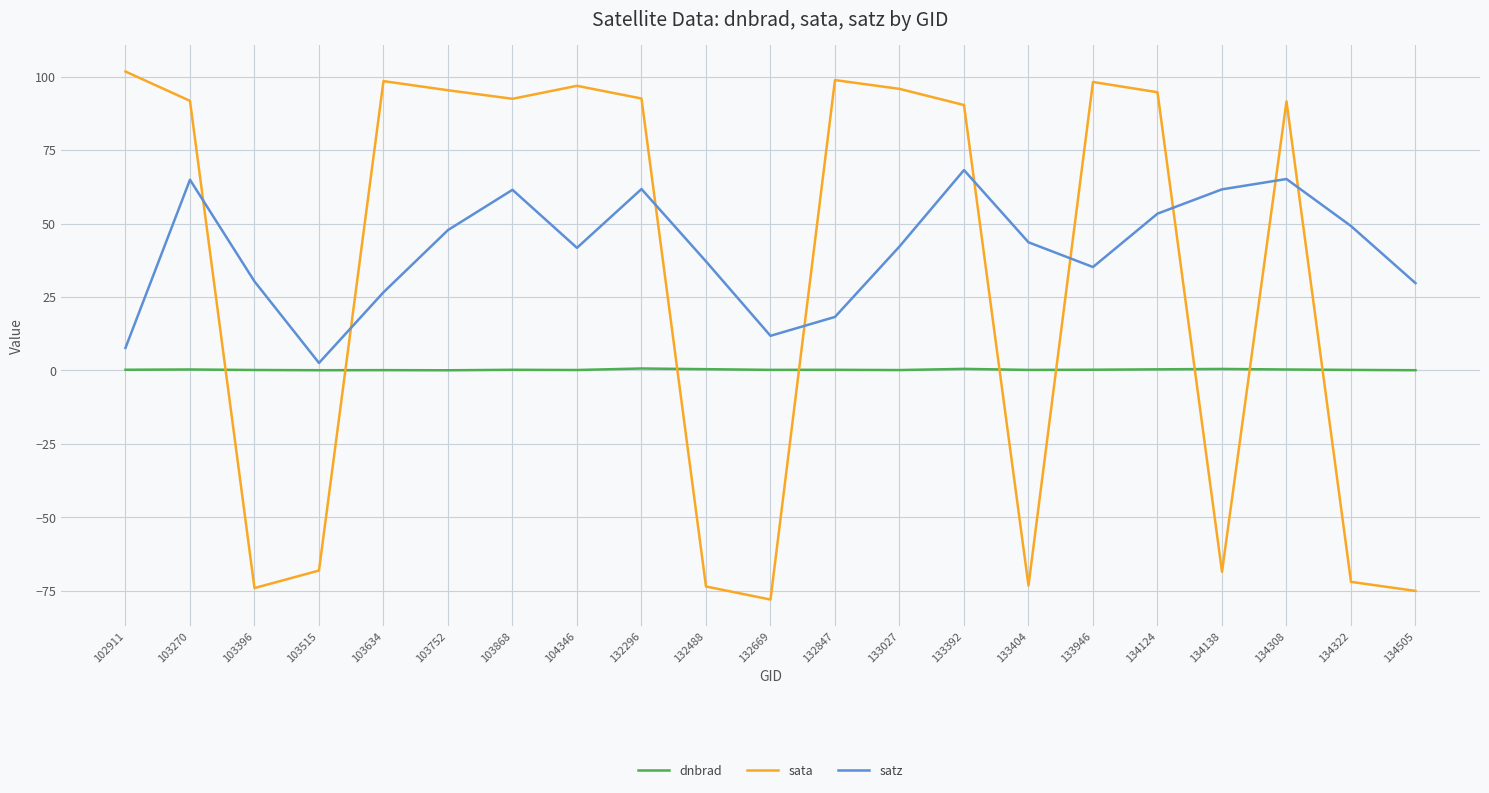

Rank the series at 132669 from highest to lowest value.

satz, dnbrad, sata